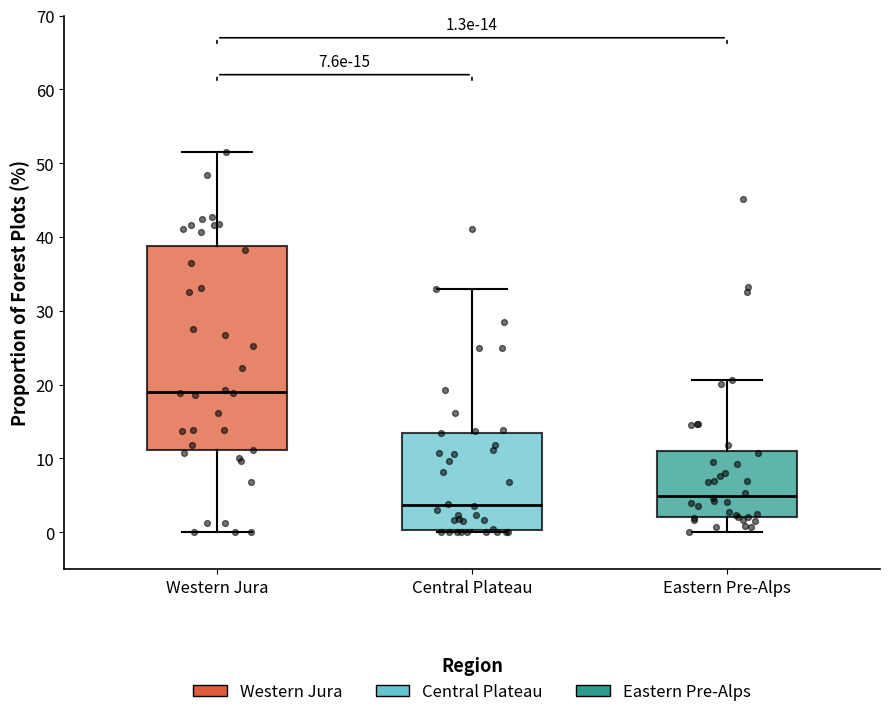

Comparing the boxes themselves (not the whiskers), which one is the tallest?

Western Jura